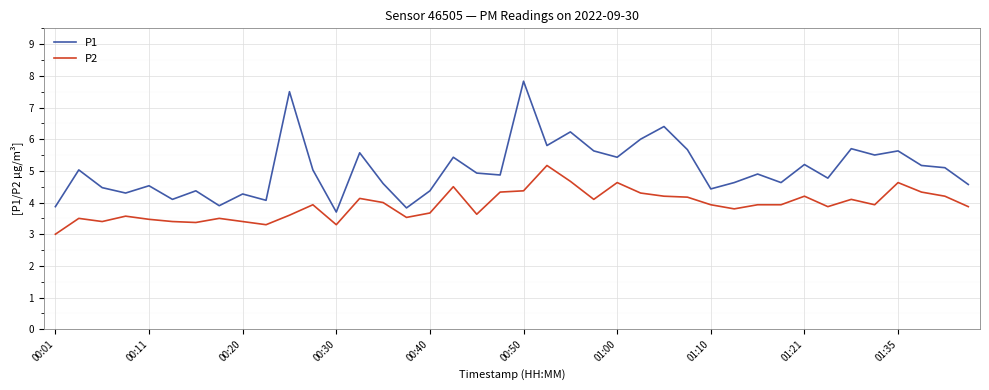

What is the difference between the maximum and minimum values in the P1 series?

4.1